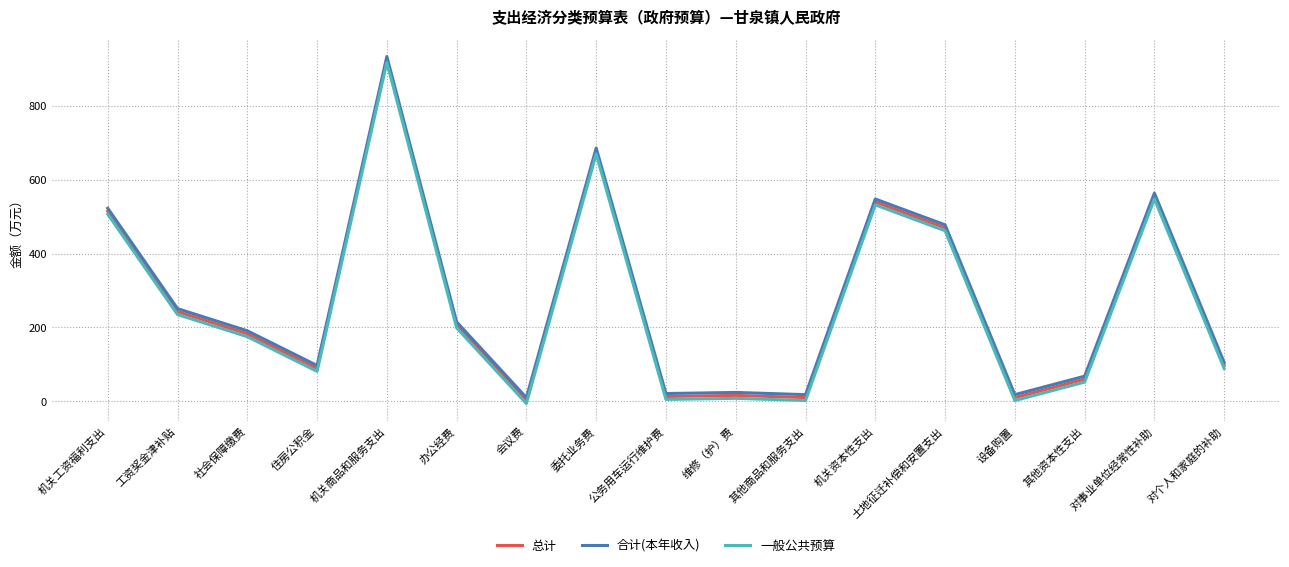

True or false: 合计(本年收入) has a value of 153 at 工资奖金津补贴.

False